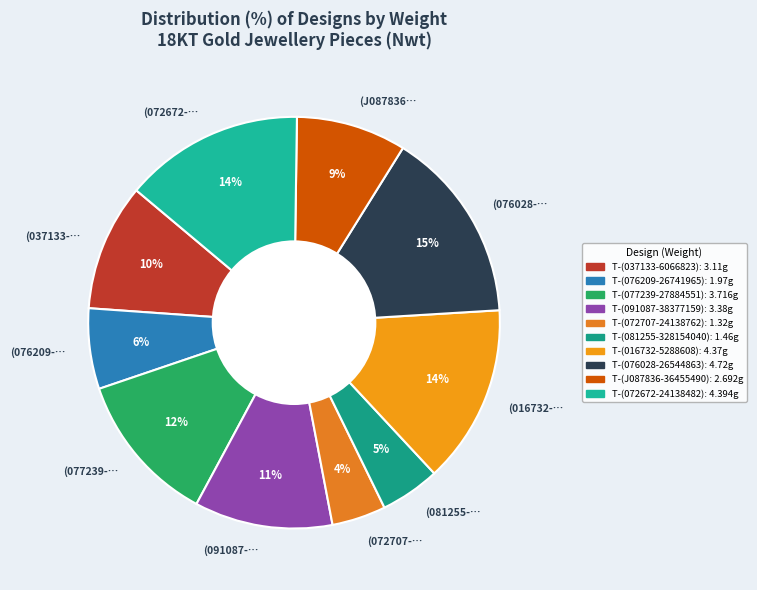

Is there any slice that represents more than half of the pie?

No